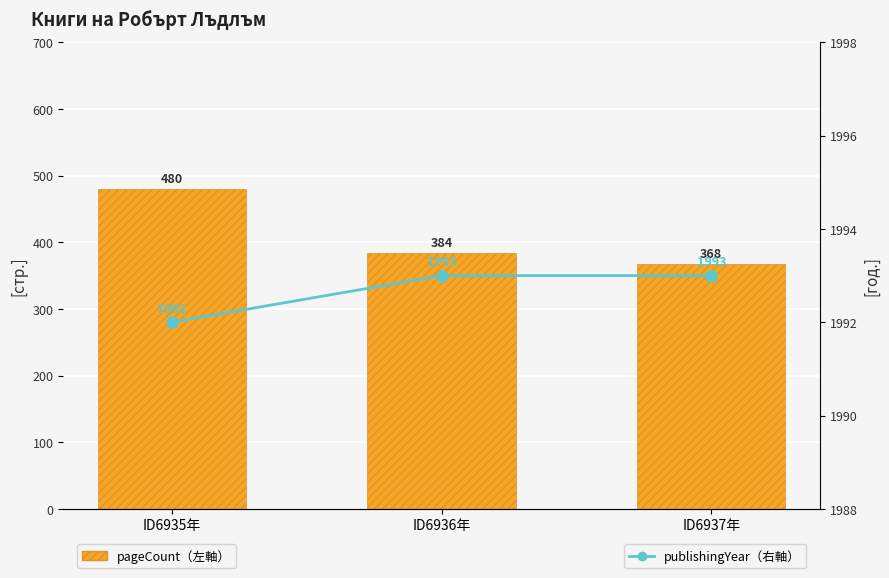

What is the value of the publishingYear（右軸） bar at the 1st from the left?

1992